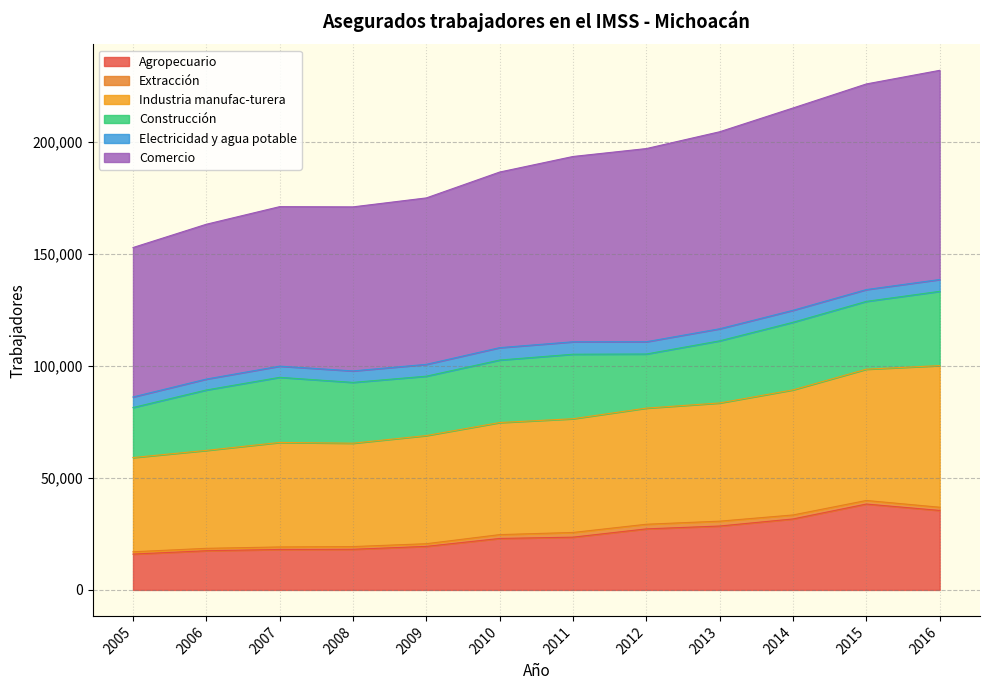

The value of Agropecuario at 2015 is 38307. True or false?

True